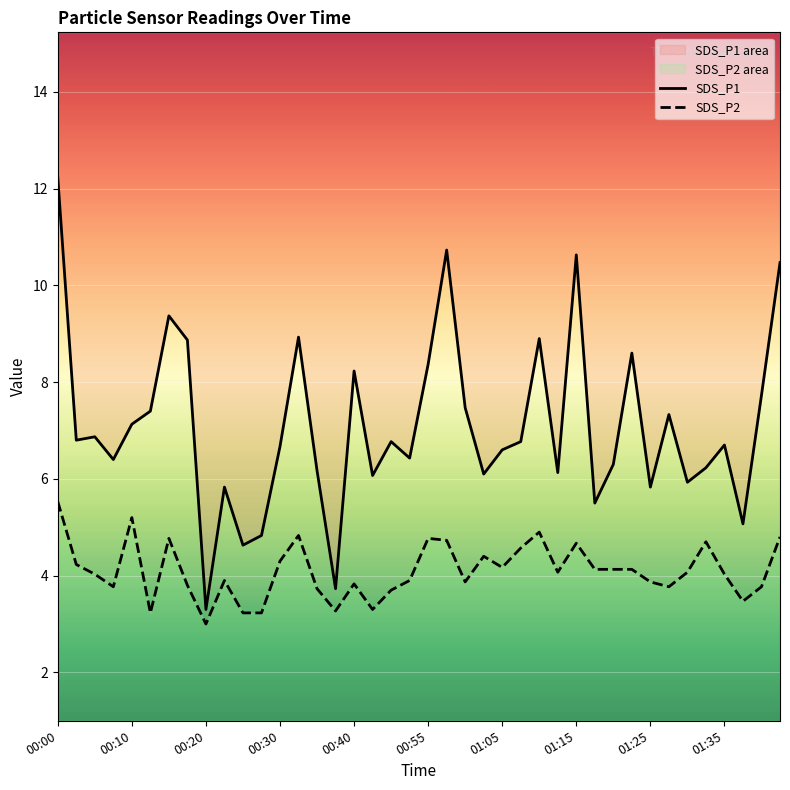

True or false: SDS_P1 and SDS_P2 cross at least once.

False